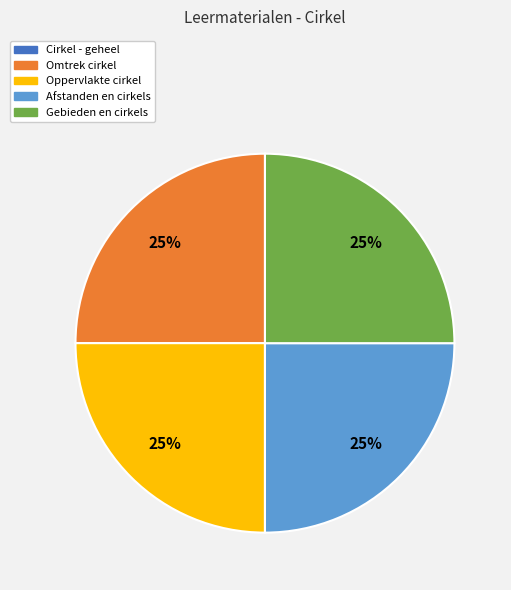

Approximately how many times larger is the value at Omtrek cirkel compared to Oppervlakte cirkel?

1.0